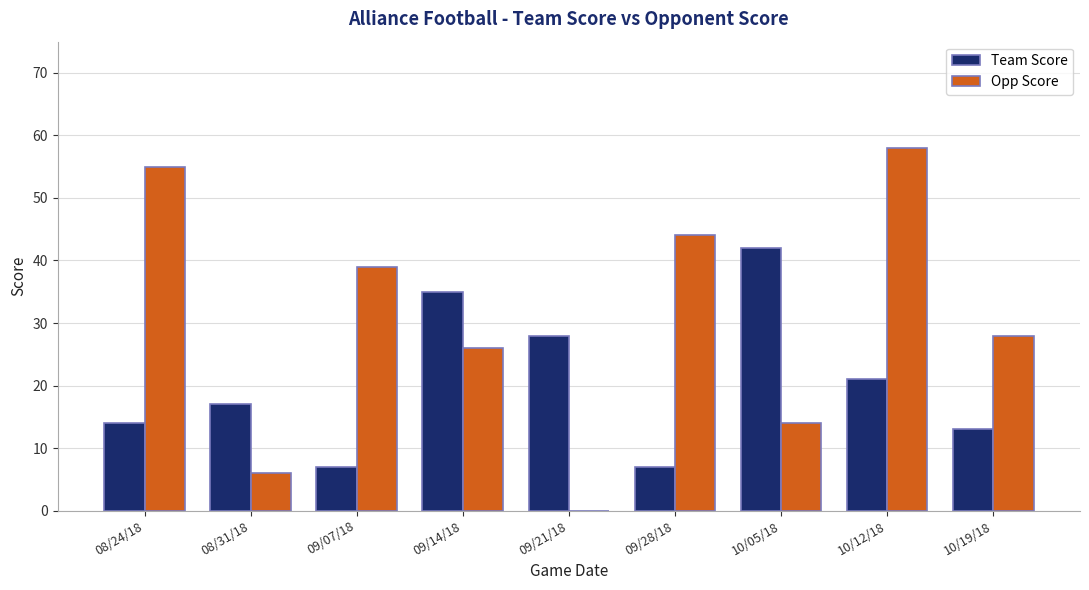

Is the value of Opp Score at 09/07/18 greater than the value of Team Score at 10/12/18?

Yes